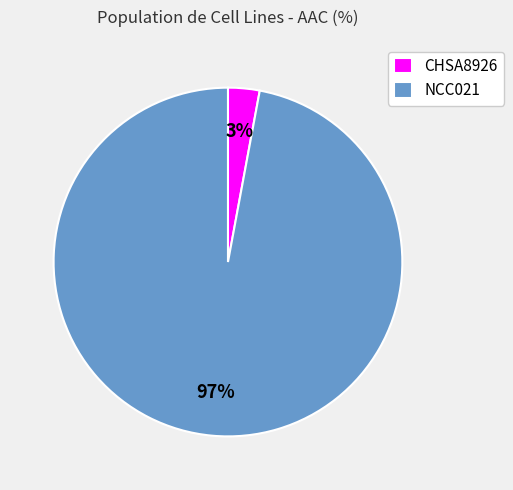

True or false: CHSA8926 accounts for 3% of the total.

True